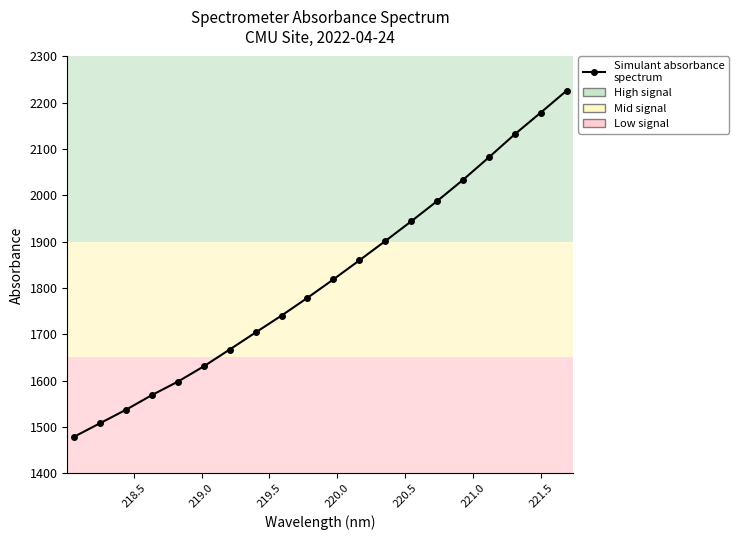

What is the value of the 2nd point from the left?

1507.9